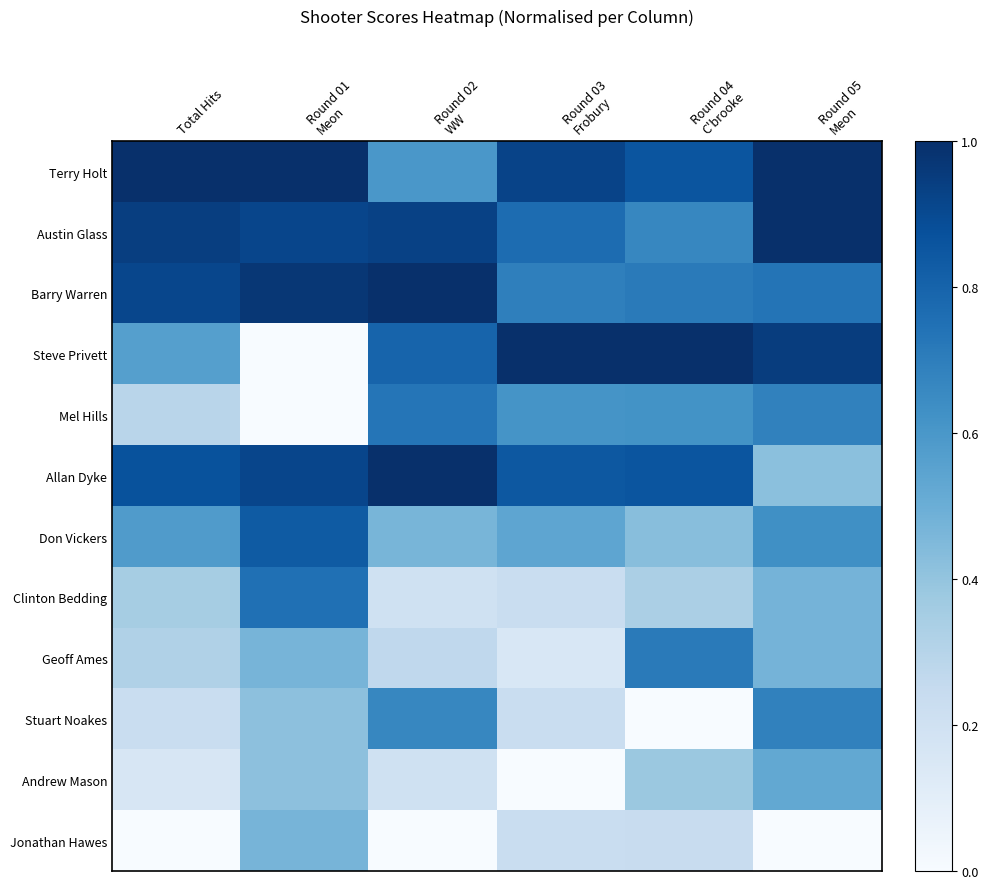

Which series has the largest total across all categories?

Terry Holt